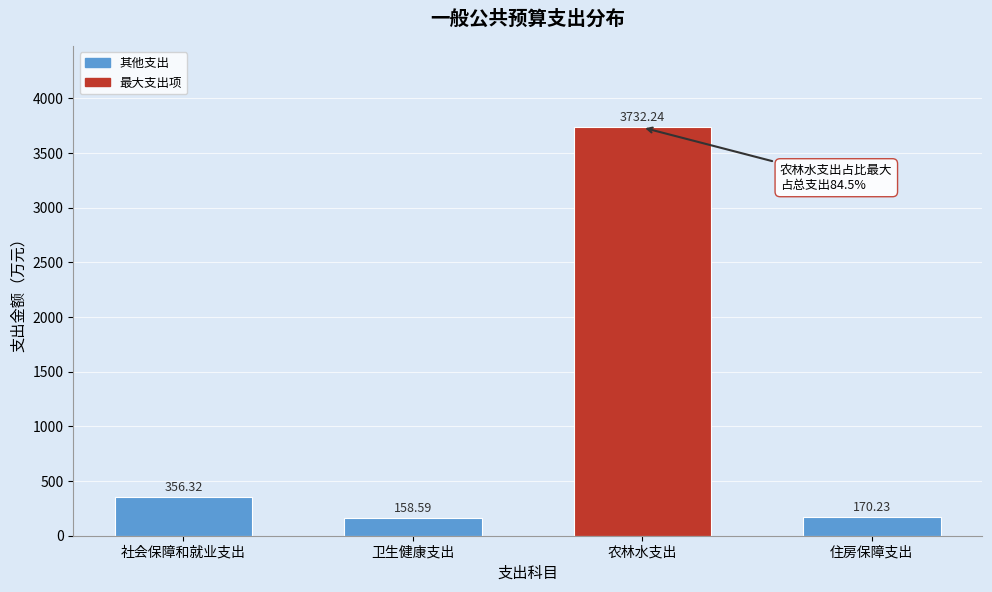

What is the change in value from 社会保障和就业支出 to 卫生健康支出?

-197.7